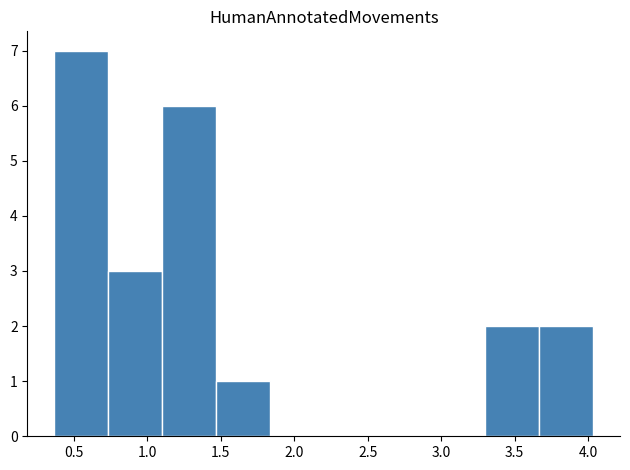

How tall is the bar that spans 1.45 to 1.85 on the x-axis? Neither the bar edges nor the heights are printed on the chart, so give them approximately, as read against the axes.

1